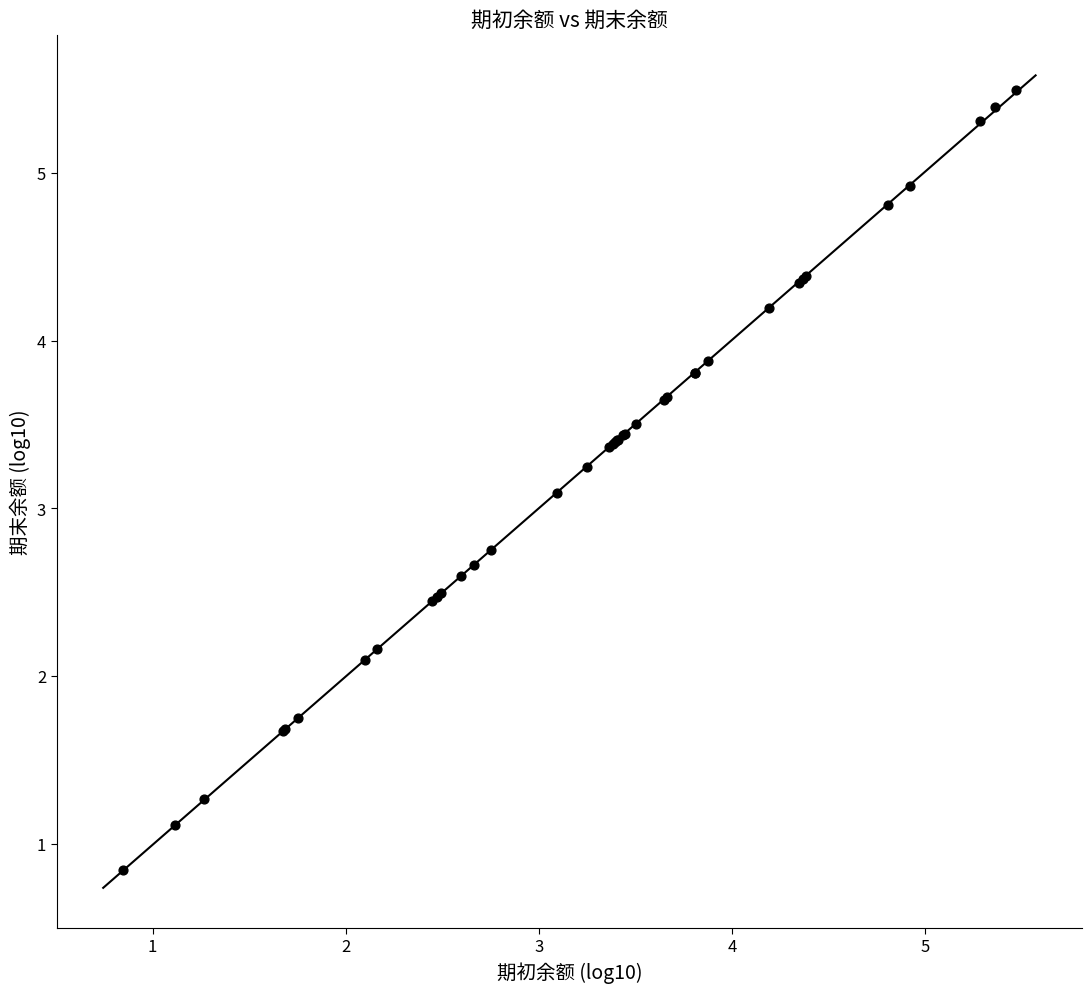

What Y value in the scatter plot is closest to 3?

3.1